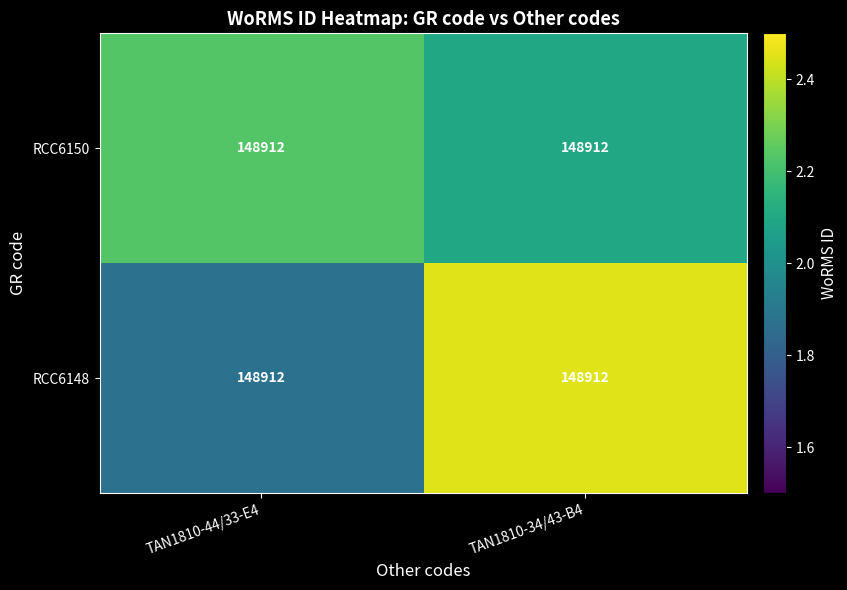

Is the value of RCC6148 at TAN1810-34/43-B4 greater than the value of RCC6150 at TAN1810-44/33-E4?

Yes